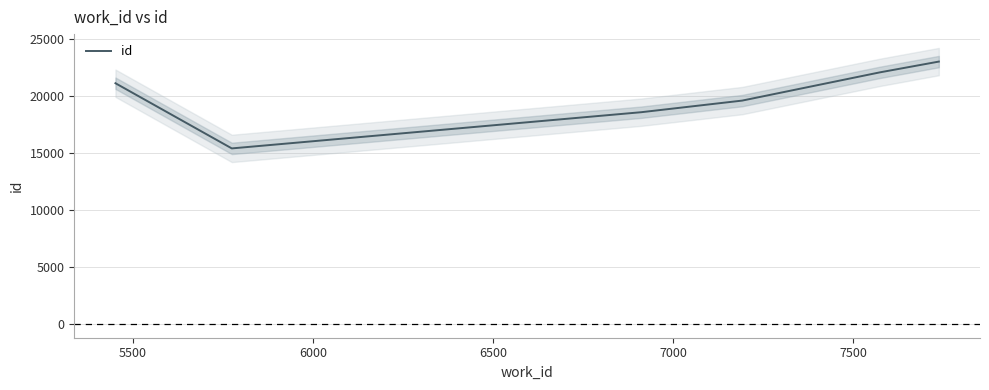

What is the minimum value shown in the chart?

15401